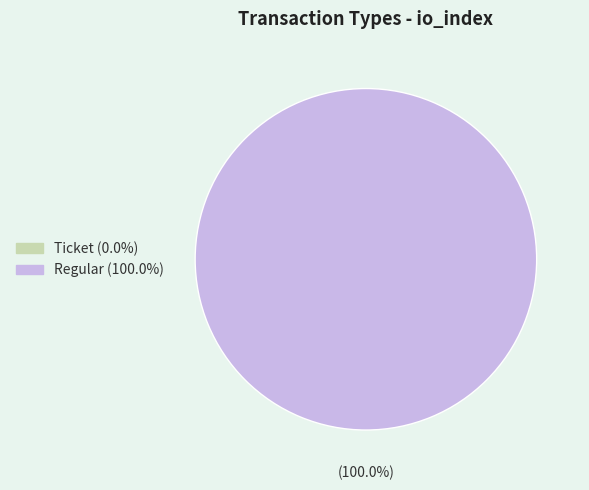

What is the smallest slice in the pie chart?

Ticket